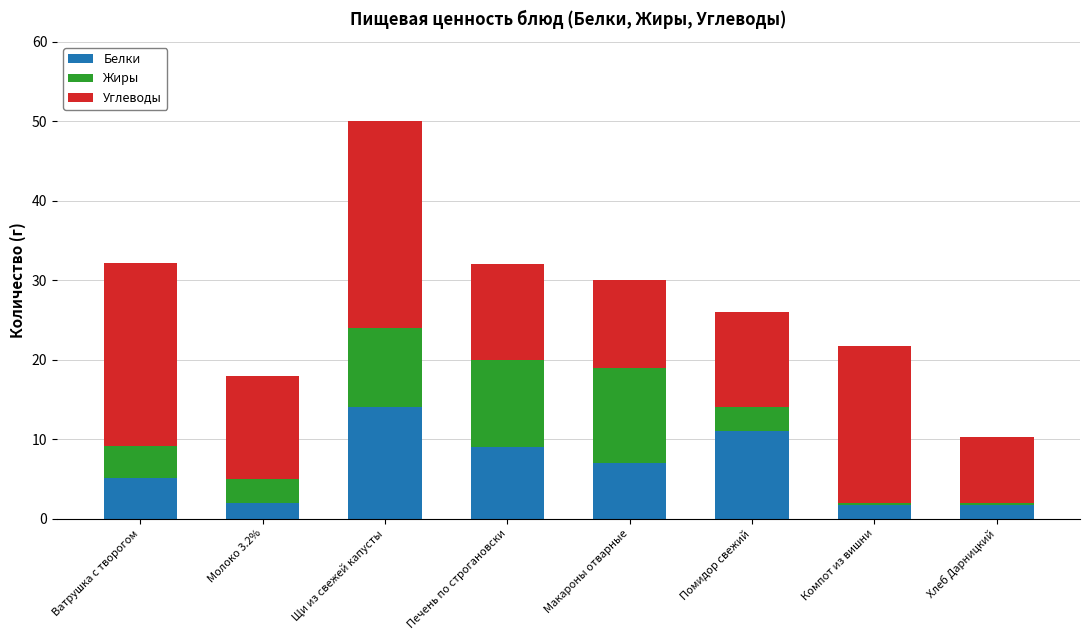

What is the total value across all series at Щи из свежей капусты?

50.0